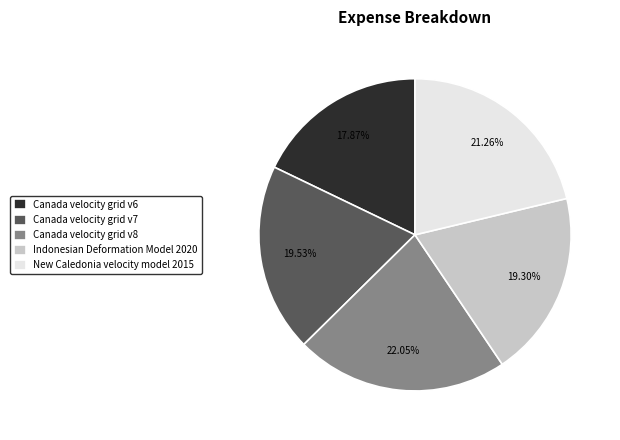

To the nearest percent, what portion does Canada velocity grid v6 represent?

18%